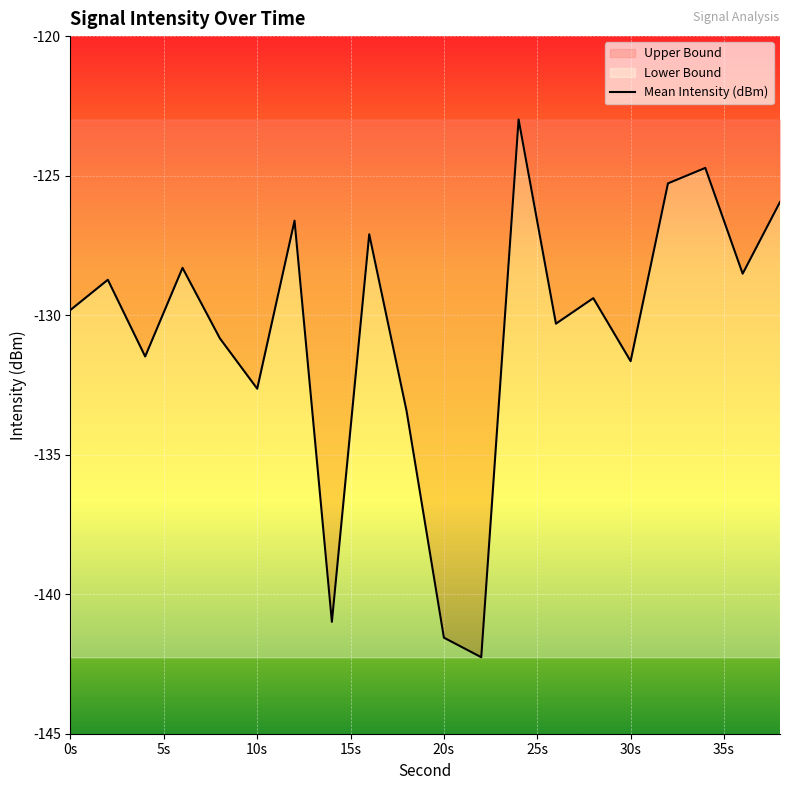

Does the chart display data point markers on the line(s)?

No